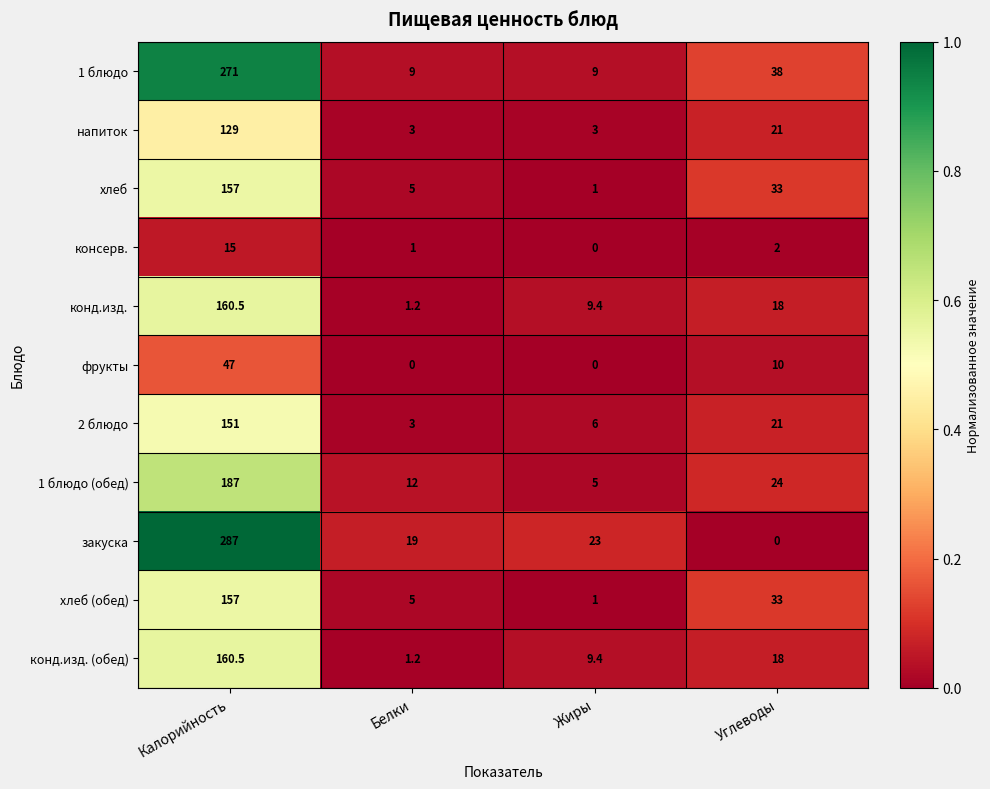

At how many categories does at least one series exceed 0?

4